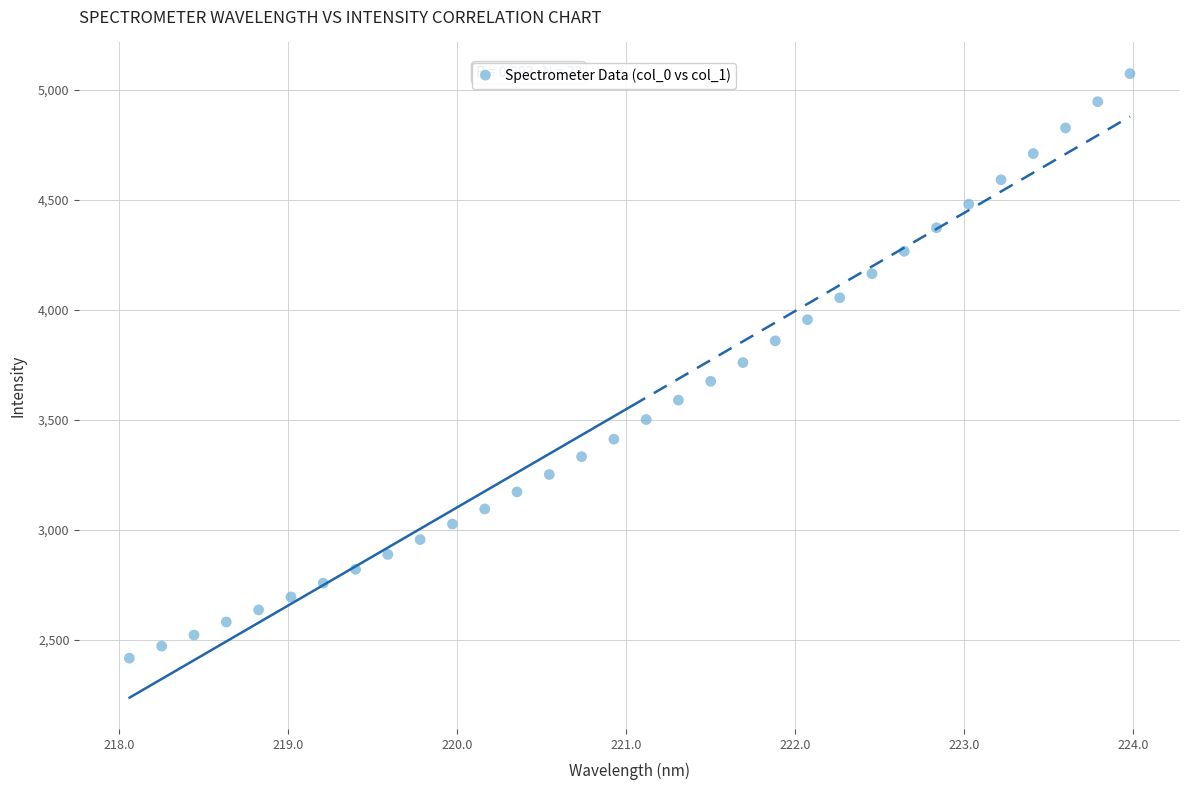

What is the range of X values (max minus min)?

5.9